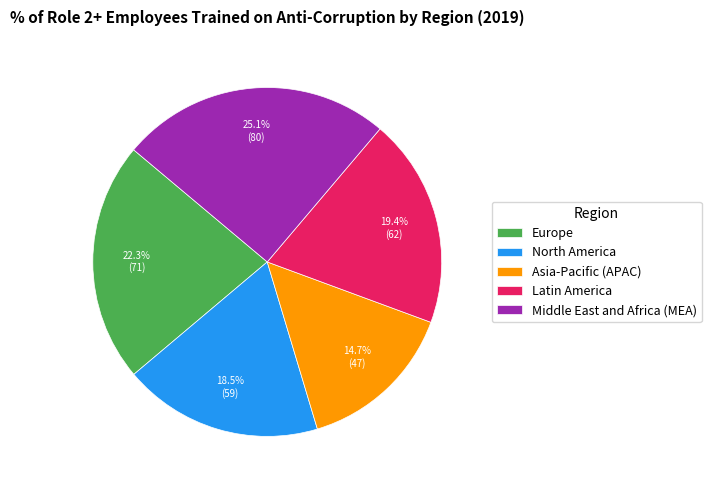

To the nearest percent, what is the difference between the largest and smallest slice percentages?

10%